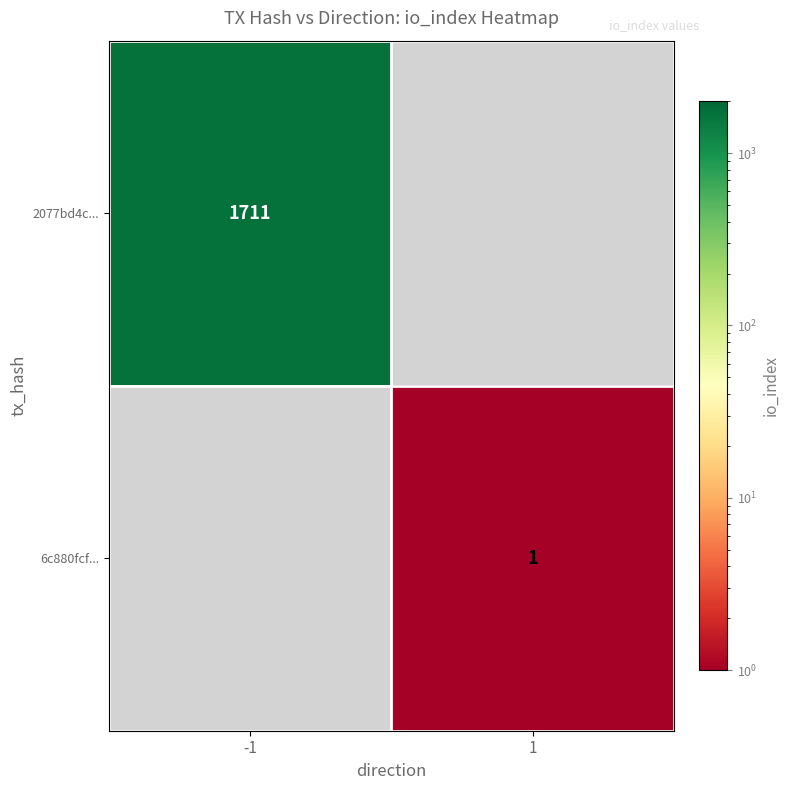

The value of 6c880fcf... at 1 is 1. True or false?

True